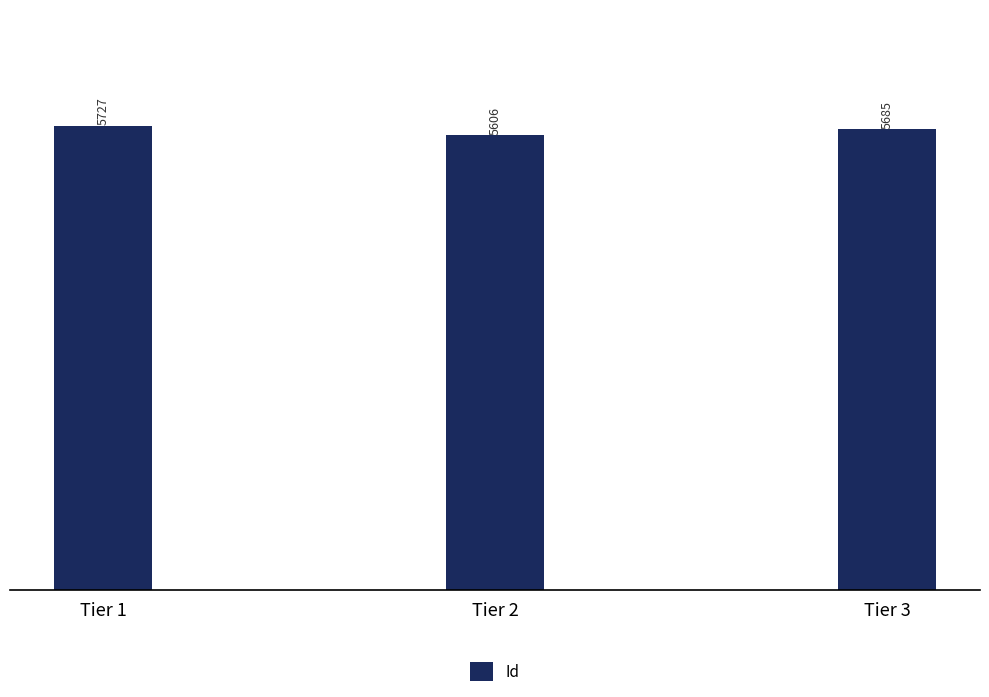

Reading right to left, extract all data points from this chart.

Tier 3=5685	Tier 2=5606	Tier 1=5727